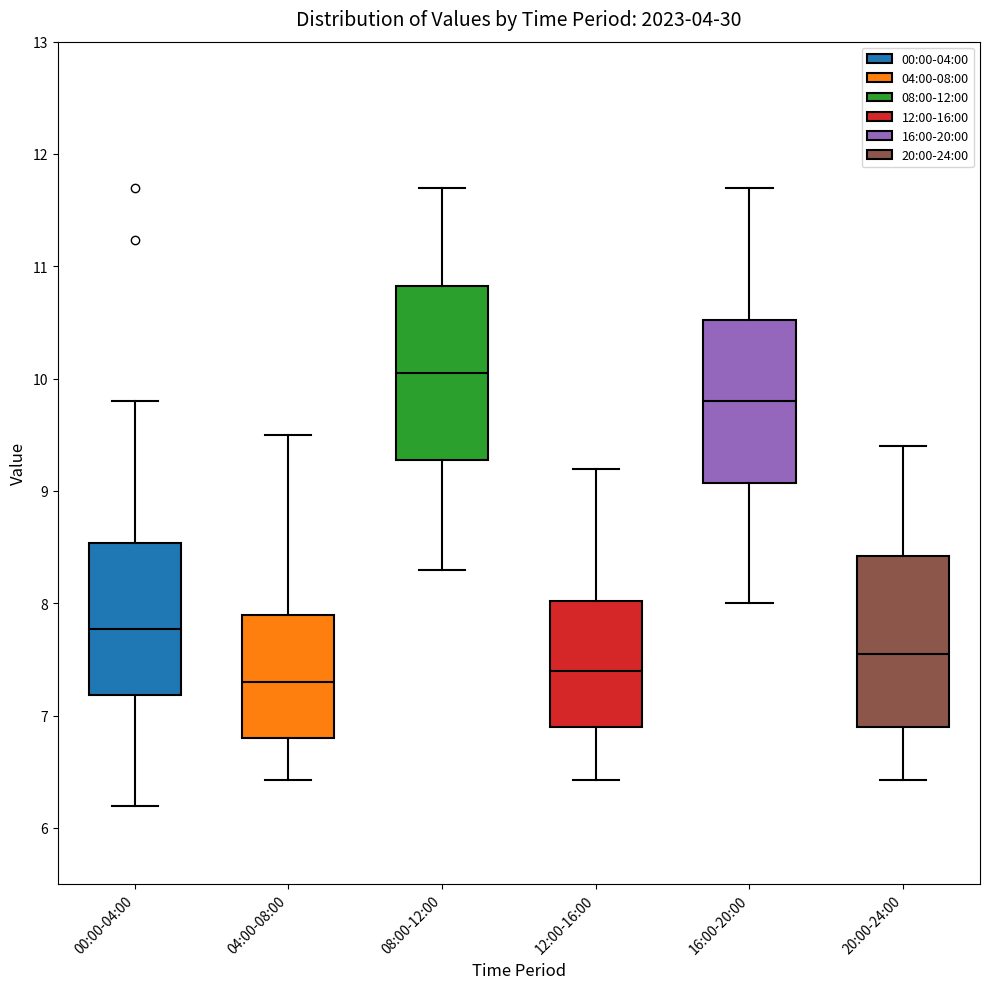

Reading left to right, read every box against the y-axis: the position of its median line, the range the box covers, and the ends of its whiskers. The values are not printed on the chart, so give them approximately, as read against the axis.

00:00-04:00: median 7.8, box 7.2 to 8.5, whiskers 6.2 to 9.8
04:00-08:00: median 7.3, box 6.8 to 7.9, whiskers 6.4 to 9.5
08:00-12:00: median 10.1, box 9.3 to 10.8, whiskers 8.3 to 11.7
12:00-16:00: median 7.4, box 6.9 to 8.0, whiskers 6.4 to 9.2
16:00-20:00: median 9.8, box 9.1 to 10.5, whiskers 8.0 to 11.7
20:00-24:00: median 7.6, box 6.9 to 8.4, whiskers 6.4 to 9.4